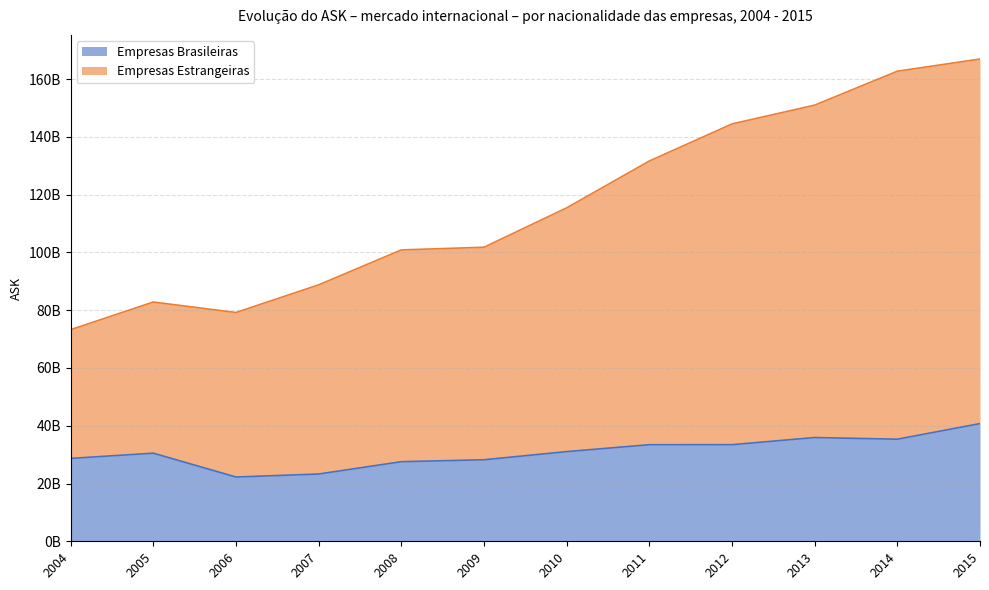

Is it true that Empresas Brasileiras equals 9429936740 at 2005?

False